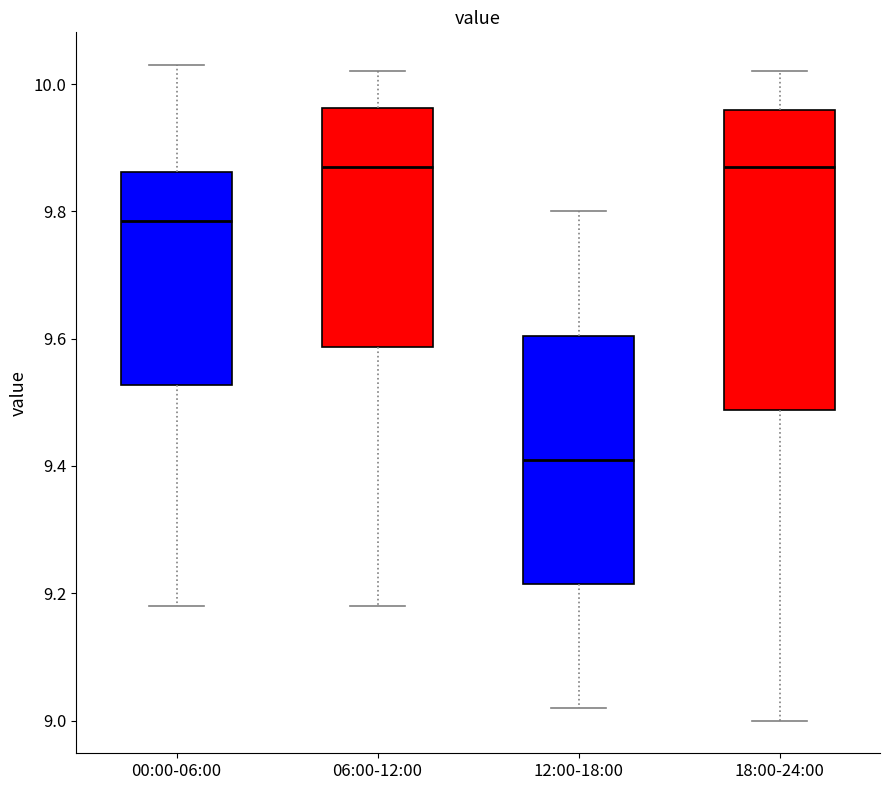

Reading left to right, read every box against the y-axis: the position of its median line, the range the box covers, and the ends of its whiskers. The values are not printed on the chart, so give them approximately, as read against the axis.

00:00-06:00: median 9.78, box 9.52 to 9.86, whiskers 9.18 to 10.04
06:00-12:00: median 9.88, box 9.58 to 9.96, whiskers 9.18 to 10.02
12:00-18:00: median 9.42, box 9.22 to 9.60, whiskers 9.02 to 9.80
18:00-24:00: median 9.88, box 9.48 to 9.96, whiskers 9.00 to 10.02